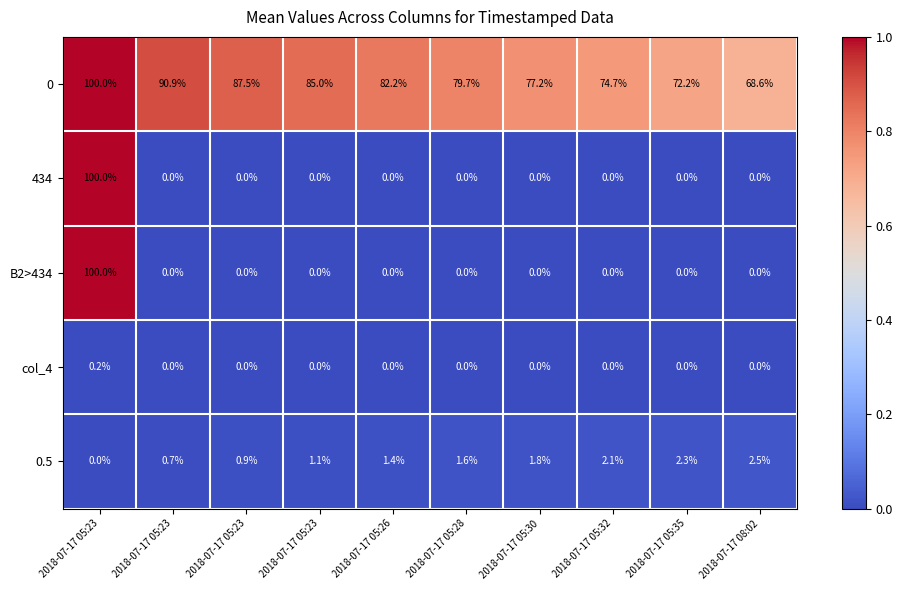

Reading left to right, transcribe all the data shown in this chart.

0: 2018-07-17 05:23=100.0	2018-07-17 05:23=90.9	2018-07-17 05:23=87.5	2018-07-17 05:23=85.0	2018-07-17 05:26=82.2	2018-07-17 05:28=79.7	2018-07-17 05:30=77.2	2018-07-17 05:32=74.7	2018-07-17 05:35=72.2	2018-07-17 08:02=68.6
434: 2018-07-17 05:23=100.0	2018-07-17 05:23=0.0	2018-07-17 05:23=0.0	2018-07-17 05:23=0.0	2018-07-17 05:26=0.0	2018-07-17 05:28=0.0	2018-07-17 05:30=0.0	2018-07-17 05:32=0.0	2018-07-17 05:35=0.0	2018-07-17 08:02=0.0
B2>434: 2018-07-17 05:23=100.0	2018-07-17 05:23=0.0	2018-07-17 05:23=0.0	2018-07-17 05:23=0.0	2018-07-17 05:26=0.0	2018-07-17 05:28=0.0	2018-07-17 05:30=0.0	2018-07-17 05:32=0.0	2018-07-17 05:35=0.0	2018-07-17 08:02=0.0
col_4: 2018-07-17 05:23=0.2	2018-07-17 05:23=0.0	2018-07-17 05:23=0.0	2018-07-17 05:23=0.0	2018-07-17 05:26=0.0	2018-07-17 05:28=0.0	2018-07-17 05:30=0.0	2018-07-17 05:32=0.0	2018-07-17 05:35=0.0	2018-07-17 08:02=0.0
0.5: 2018-07-17 05:23=0.0	2018-07-17 05:23=0.7	2018-07-17 05:23=0.9	2018-07-17 05:23=1.1	2018-07-17 05:26=1.4	2018-07-17 05:28=1.6	2018-07-17 05:30=1.8	2018-07-17 05:32=2.1	2018-07-17 05:35=2.3	2018-07-17 08:02=2.5